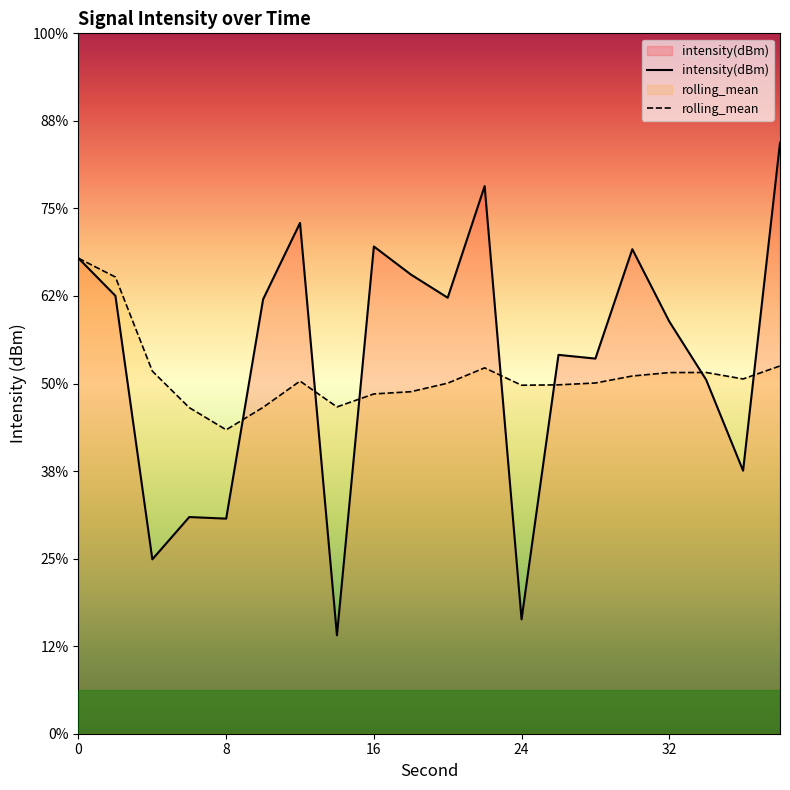

What are all the series names shown in the legend?

intensity(dBm), rolling_mean